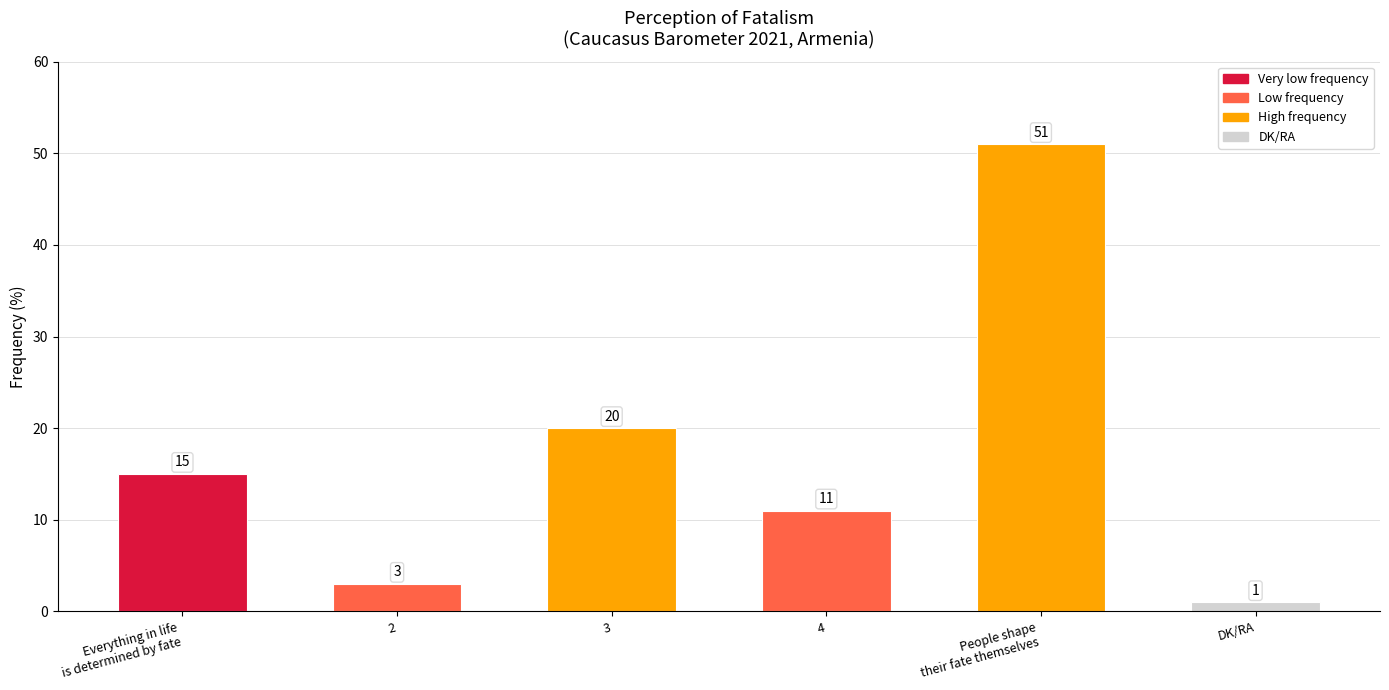

Approximately how many times larger is the value at Everything in life
is determined by fate compared to 4?

1.4